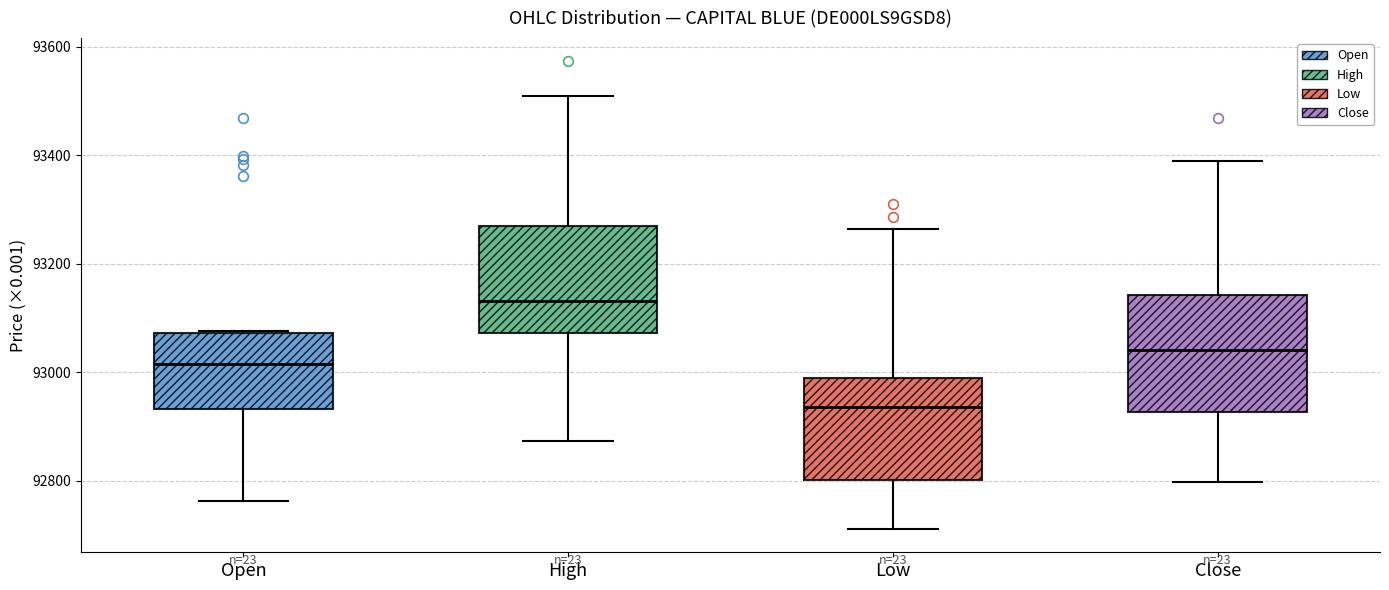

Reading left to right, read every box against the y-axis: the position of its median line, the range the box covers, and the ends of its whiskers. The values are not printed on the chart, so give them approximately, as read against the axis.

Open: median 93020, box 92940 to 93080, whiskers 92760 to 93080
High: median 93140, box 93080 to 93260, whiskers 92880 to 93500
Low: median 92940, box 92800 to 93000, whiskers 92720 to 93260
Close: median 93040, box 92920 to 93140, whiskers 92800 to 93400